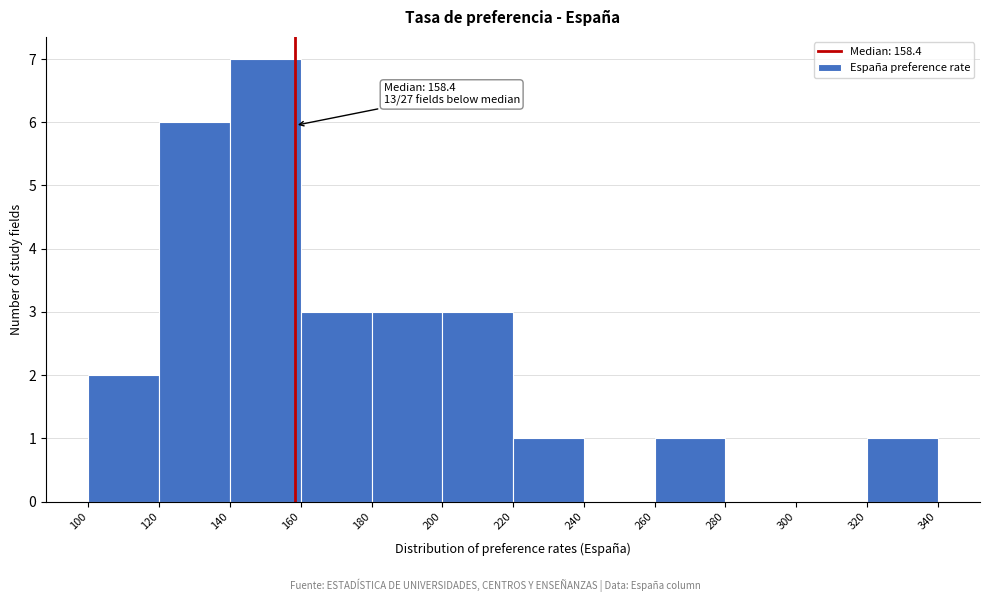

Over which range of the x-axis is the bar tallest?

140 to 160